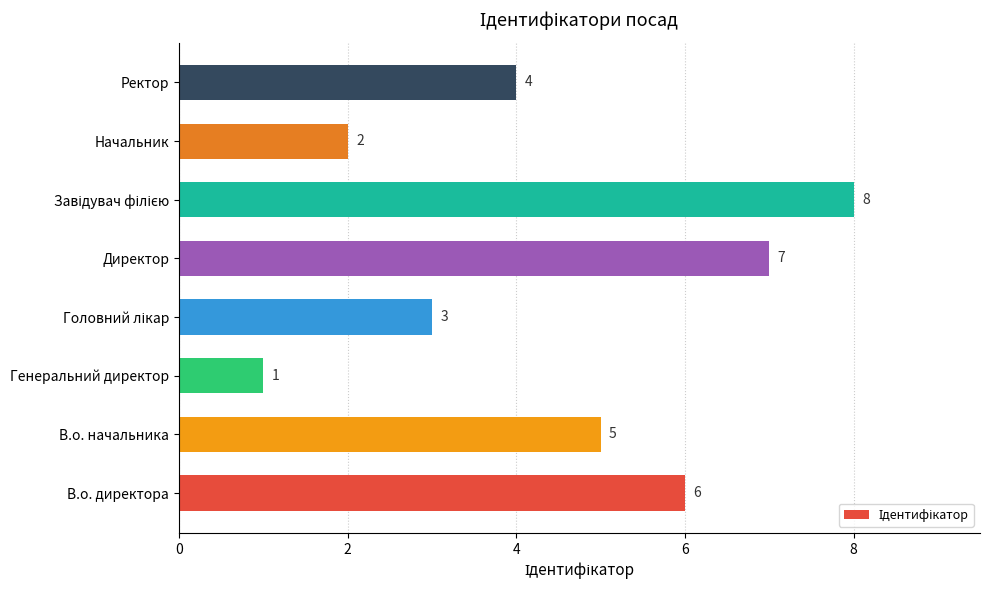

Does the chart contain any negative values?

No